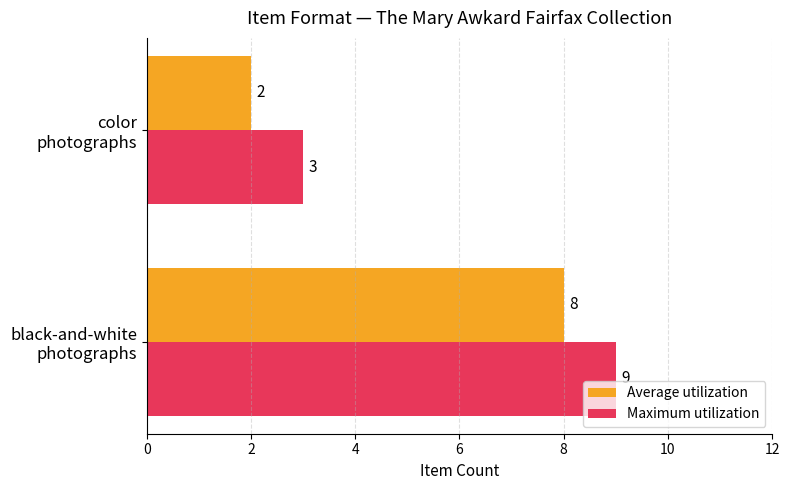

What is the difference between the maximum and minimum values in the Average utilization series?

6